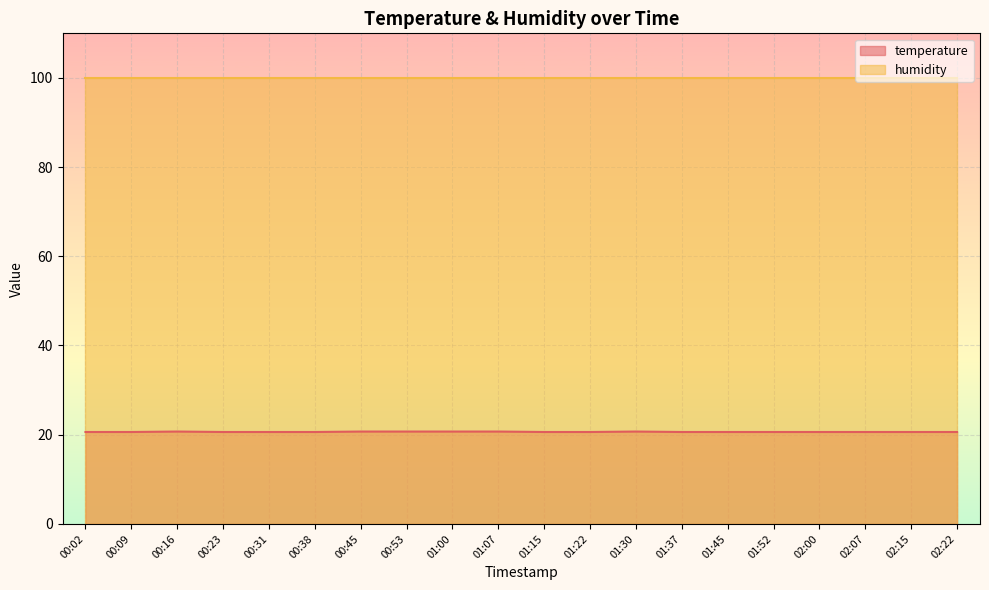

Is it true that temperature equals 20.6 at 01:15?

True